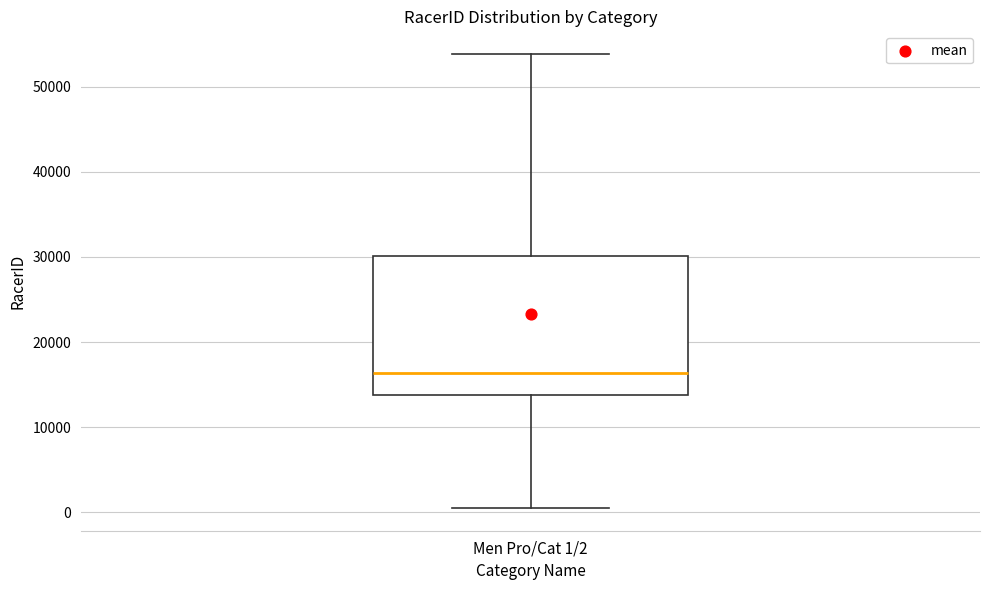

Read this box plot against the y-axis: the position of the median line, the range covered by the box, and the ends of both whiskers. The values are not printed on the chart, so give them approximately, as read against the axis.

median 16000, box 14000 to 30000, whiskers 0 to 54000